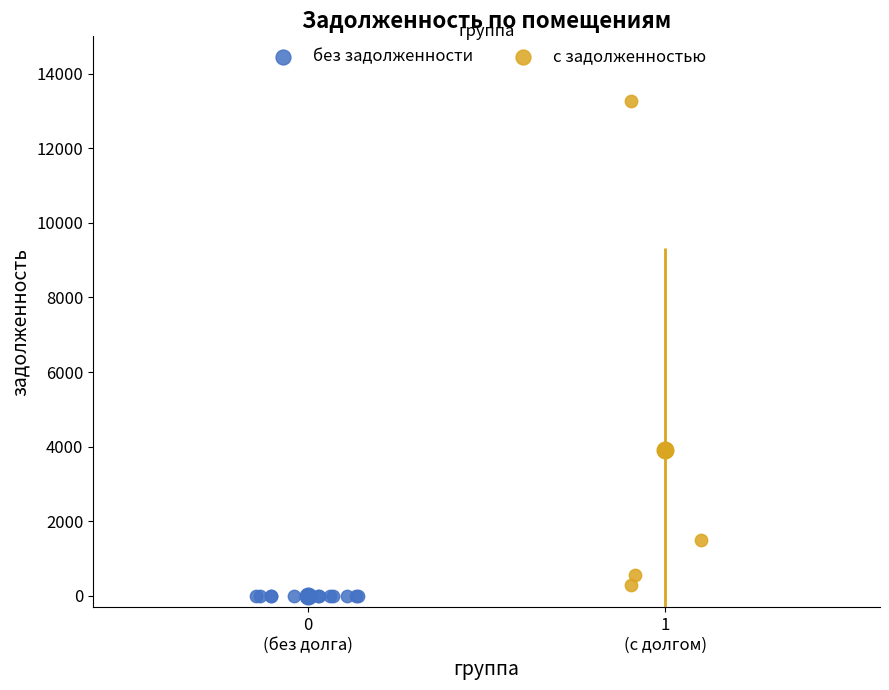

Which series reaches the maximum Y coordinate?

с задолженностью